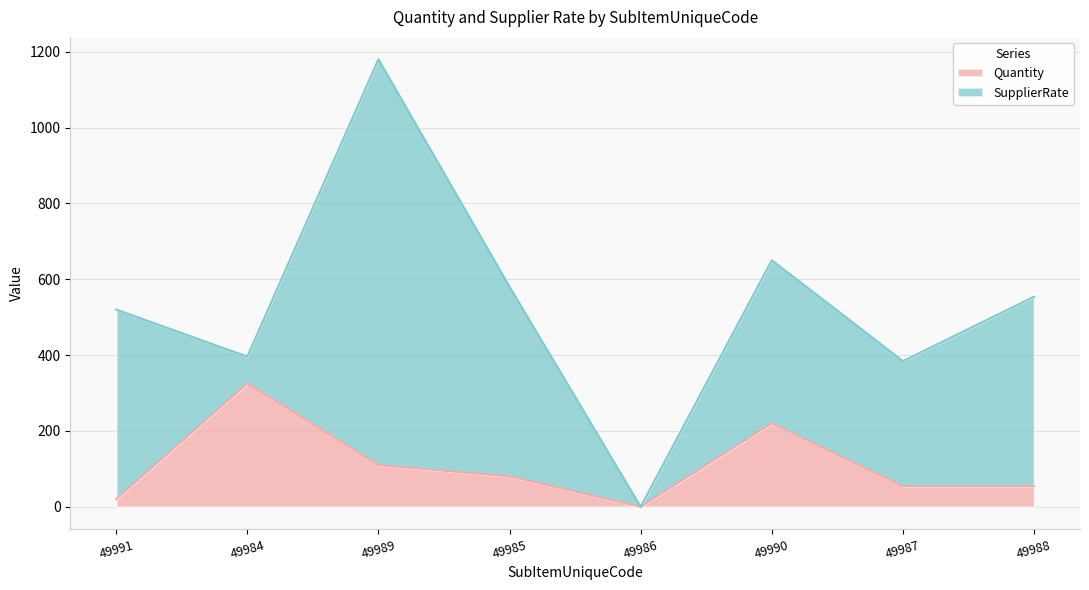

What is the approximate value of Quantity at 49985?

80